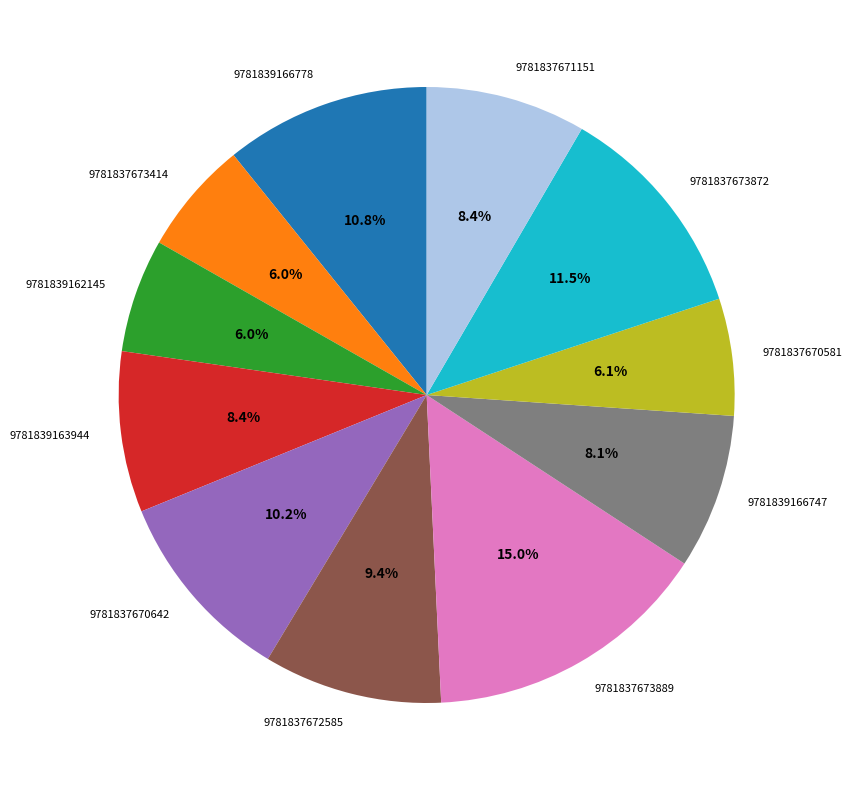

Which slice is the largest?

9781837673889